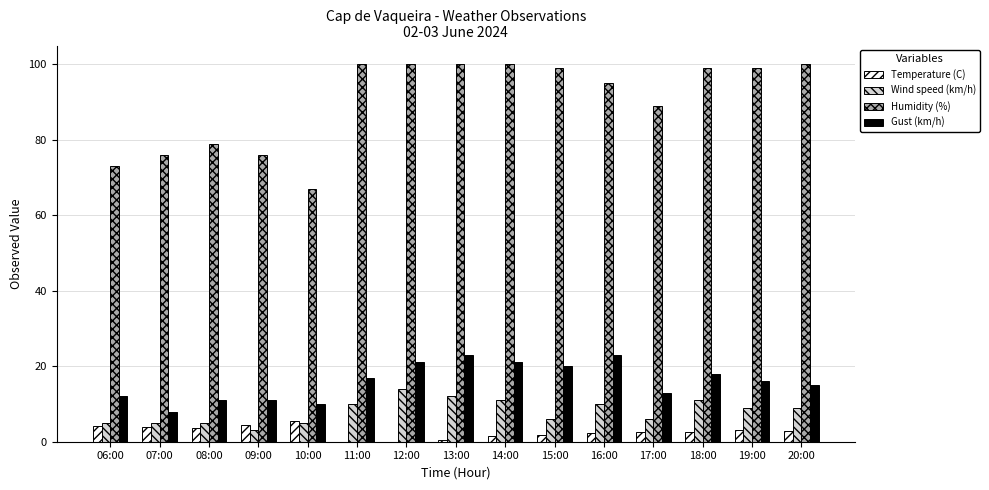

The Humidity (%) series shows 76.0 at 07:00. True or false?

True